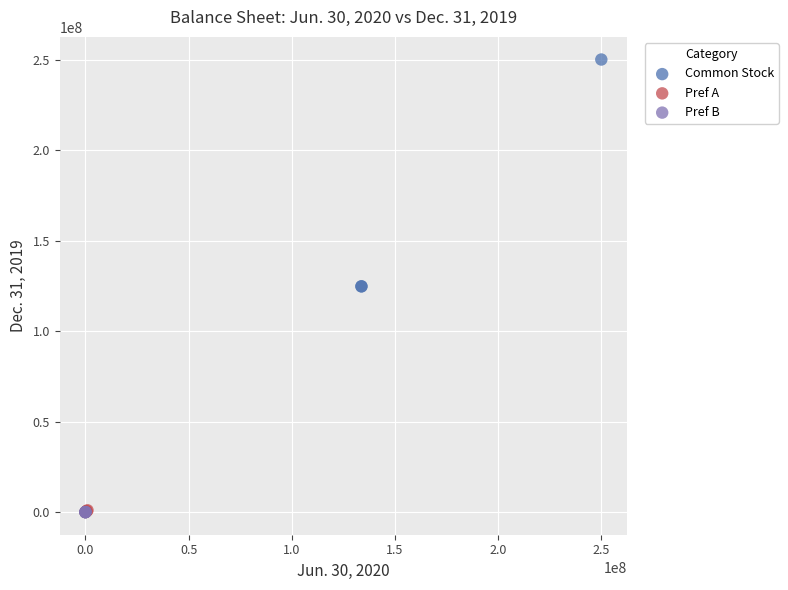

Which series contains the highest Y value?

Common Stock